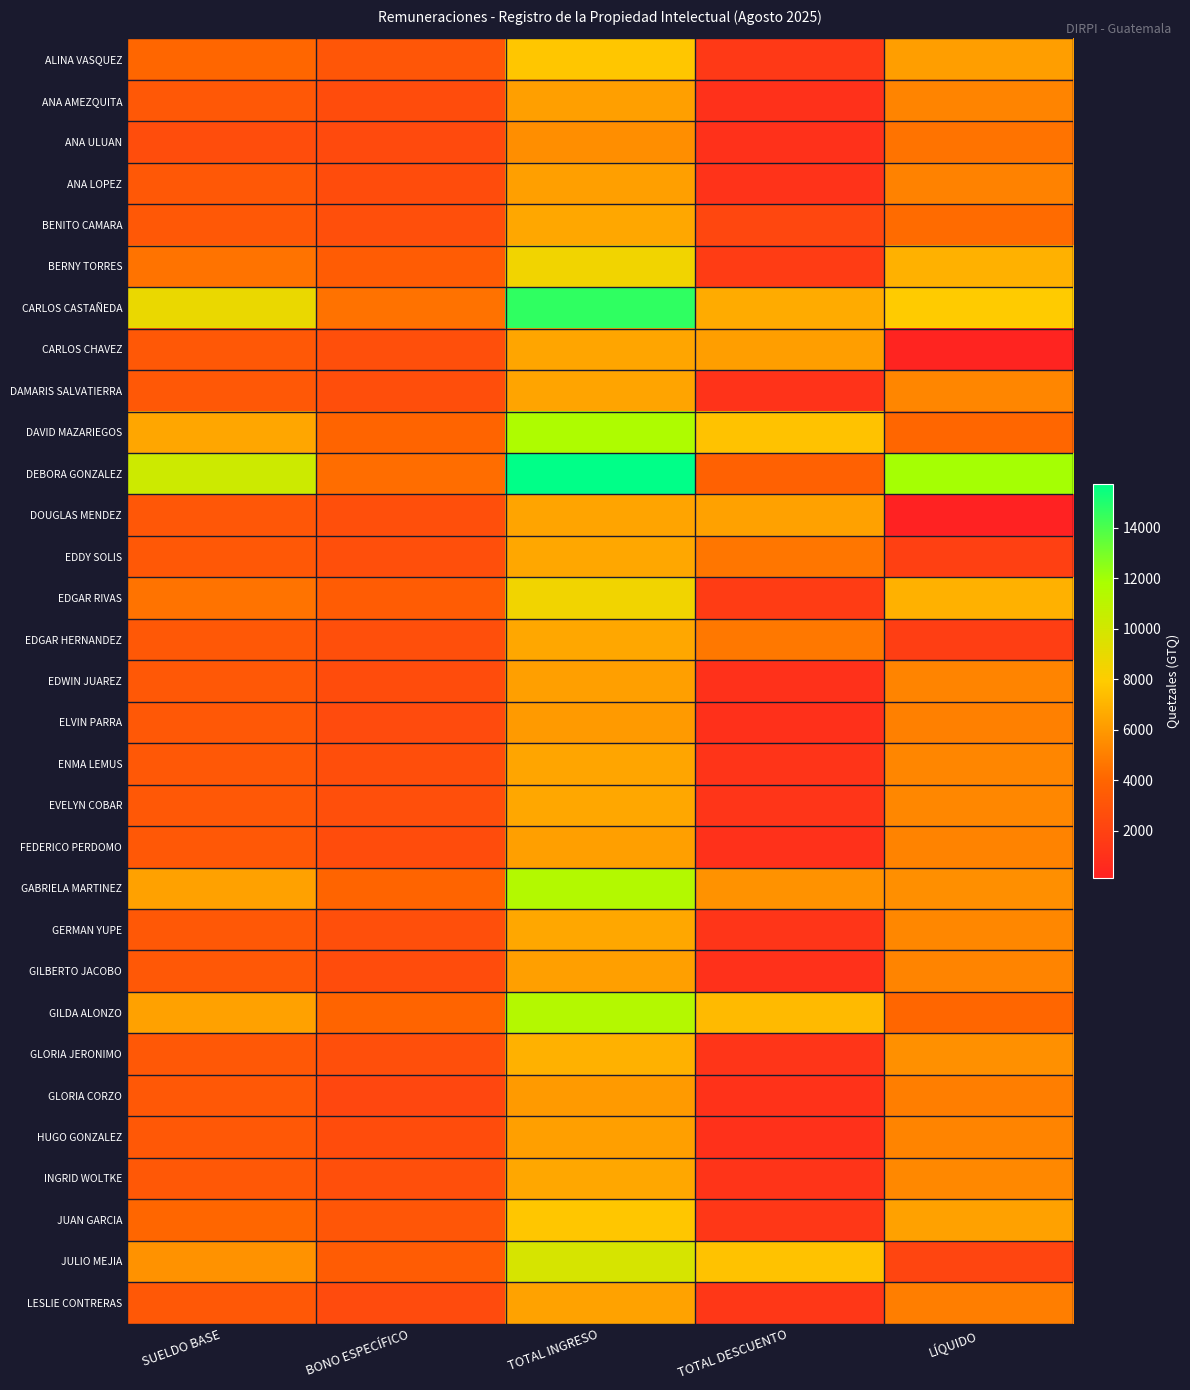

At how many categories does at least one series exceed 1425?

5